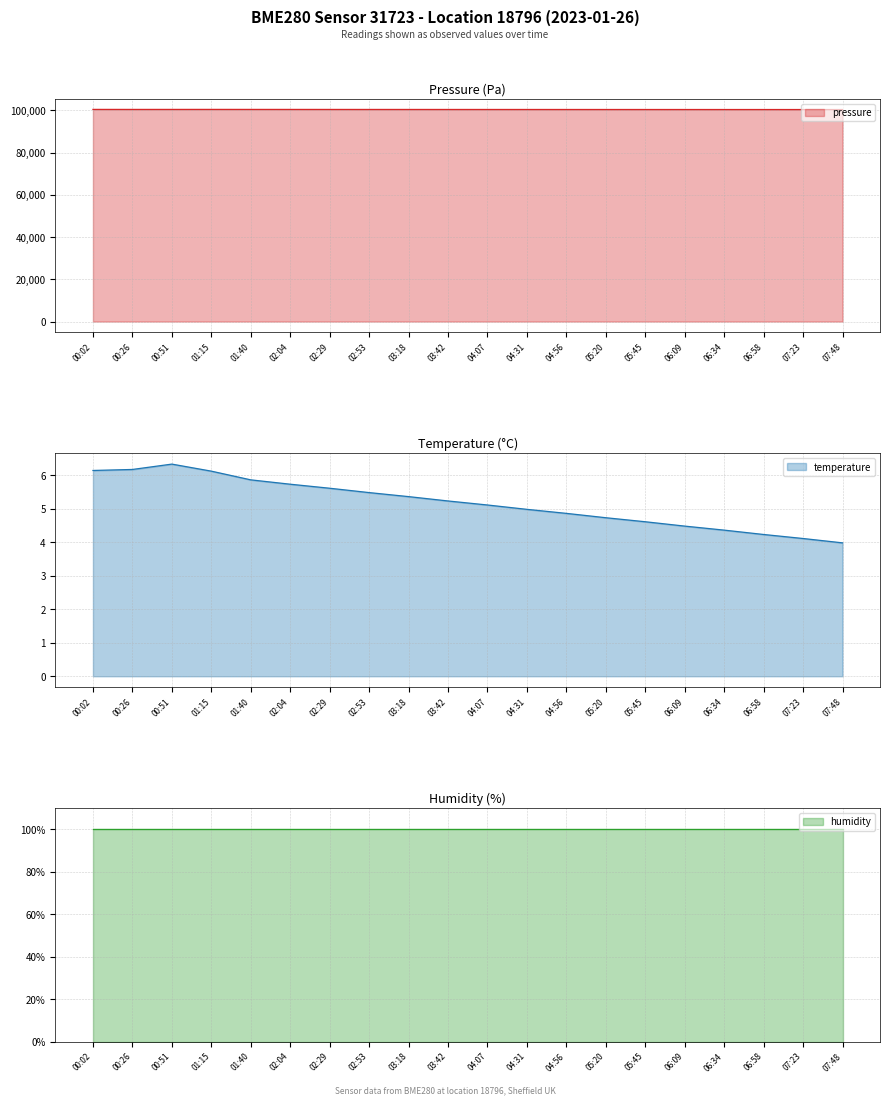

What is the label of the 2nd point from the left?

00:26